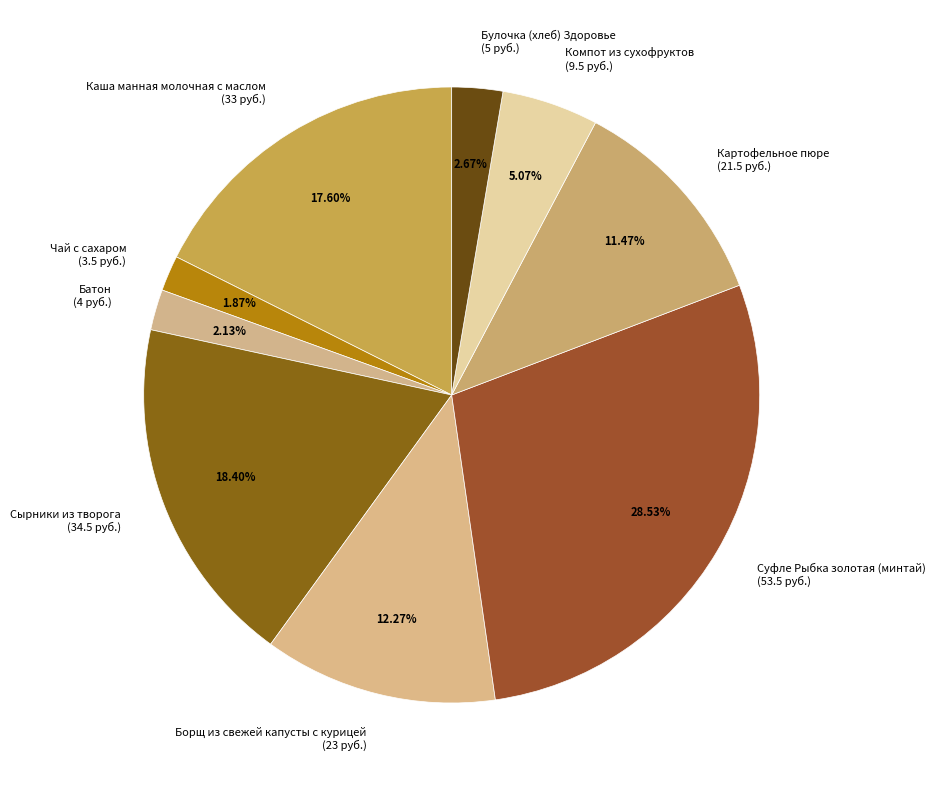

Does Борщ из свежей капусты с курицей represent more than half of the total?

No